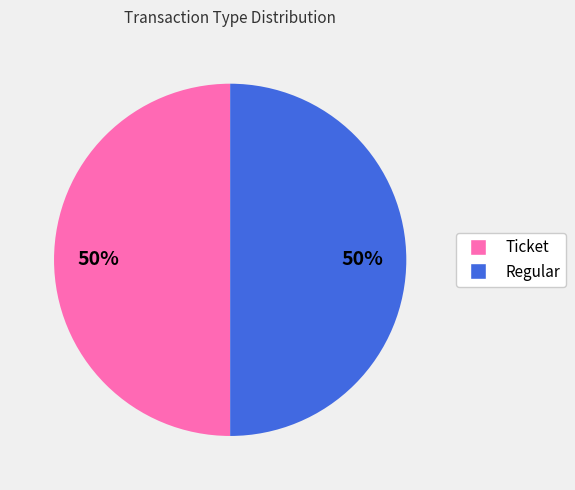

Is it true that Ticket is 56% of the pie?

False